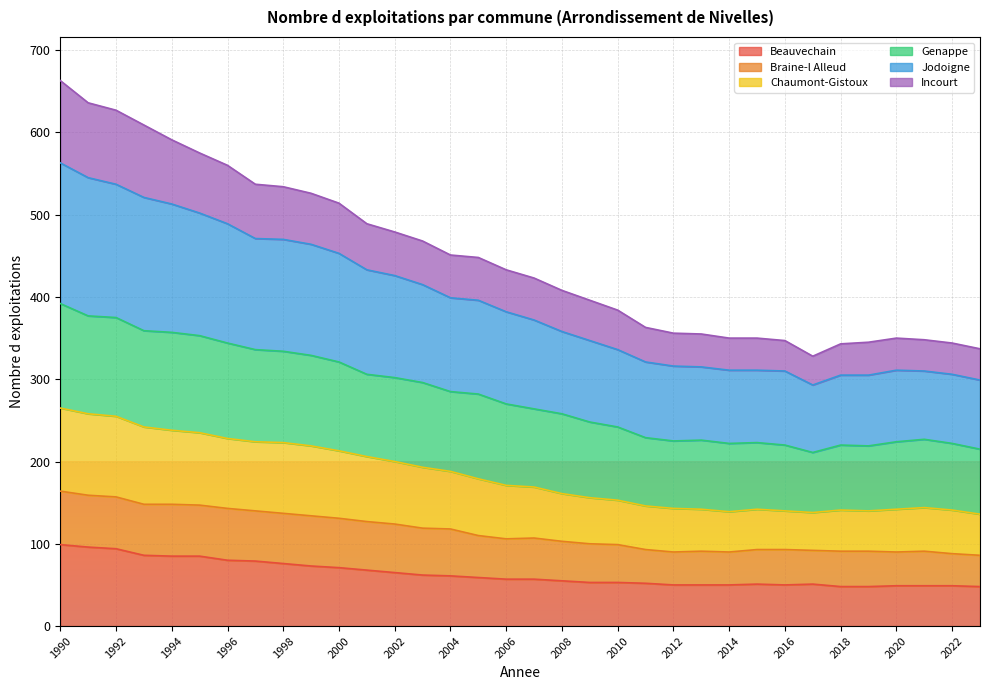

What is the highest value of the Beauvechain series?

99